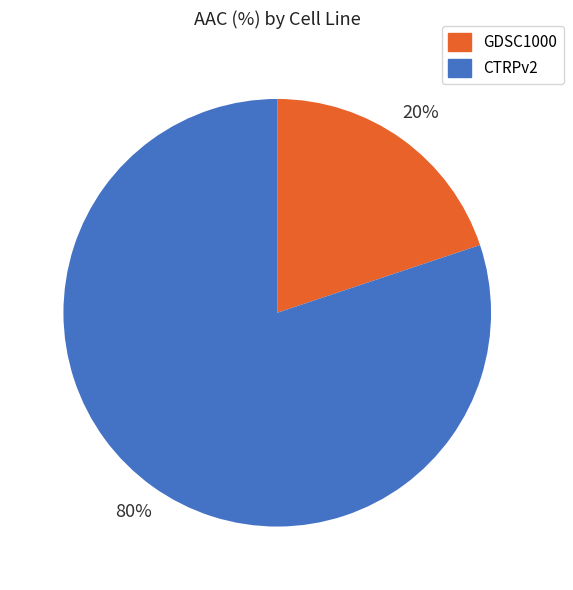

The GDSC1000 slice represents 28% of the pie. True or false?

False